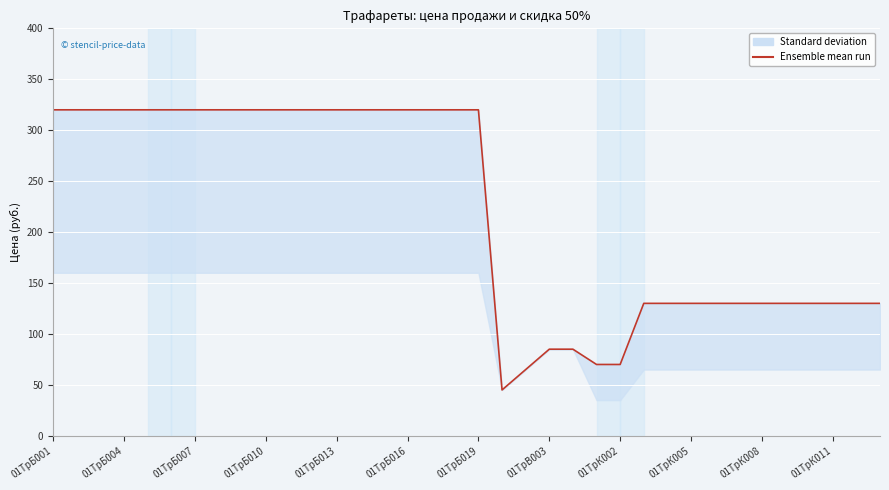

What is the maximum value shown in the chart?

320